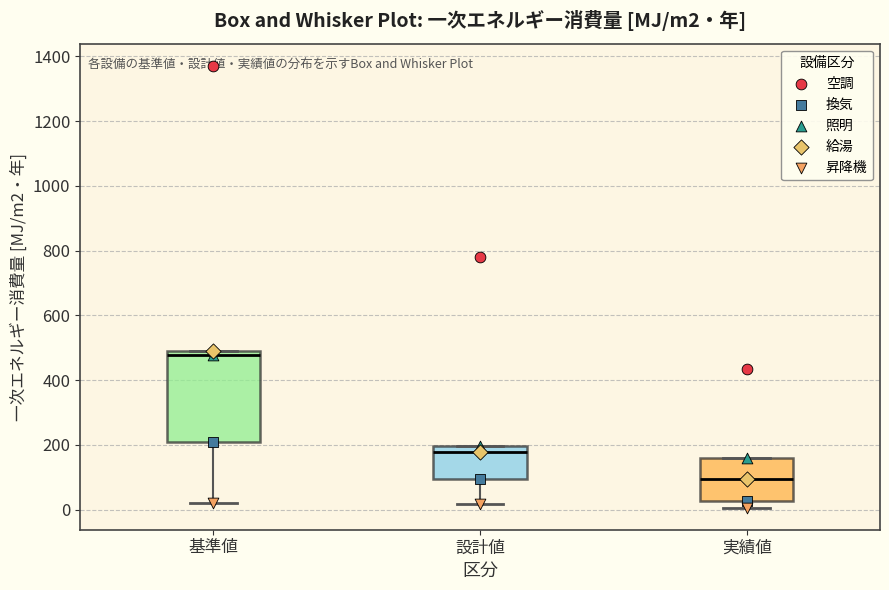

Where does the lower whisker of the box for 設計値 end on the y-axis? The values are not printed on the chart, so give them approximately, as read against the axis.

20